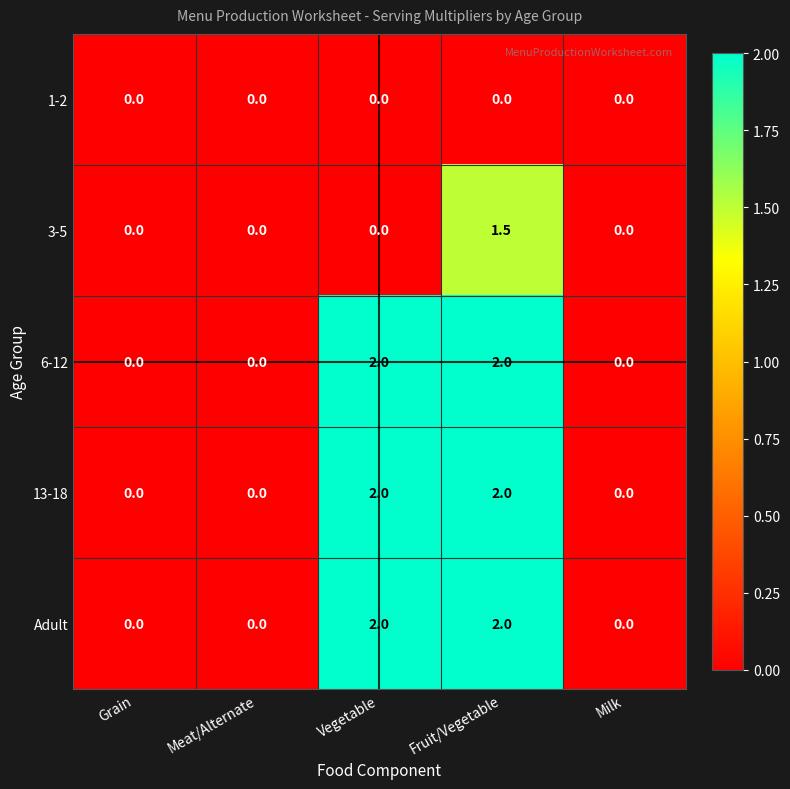

Reading right to left, list all the values displayed in this chart.

1-2: Milk=0.0	Fruit/Vegetable=0.0	Vegetable=0.0	Meat/Alternate=0.0	Grain=0.0
3-5: Milk=0.0	Fruit/Vegetable=1.5	Vegetable=0.0	Meat/Alternate=0.0	Grain=0.0
6-12: Milk=0.0	Fruit/Vegetable=2.0	Vegetable=2.0	Meat/Alternate=0.0	Grain=0.0
13-18: Milk=0.0	Fruit/Vegetable=2.0	Vegetable=2.0	Meat/Alternate=0.0	Grain=0.0
Adult: Milk=0.0	Fruit/Vegetable=2.0	Vegetable=2.0	Meat/Alternate=0.0	Grain=0.0